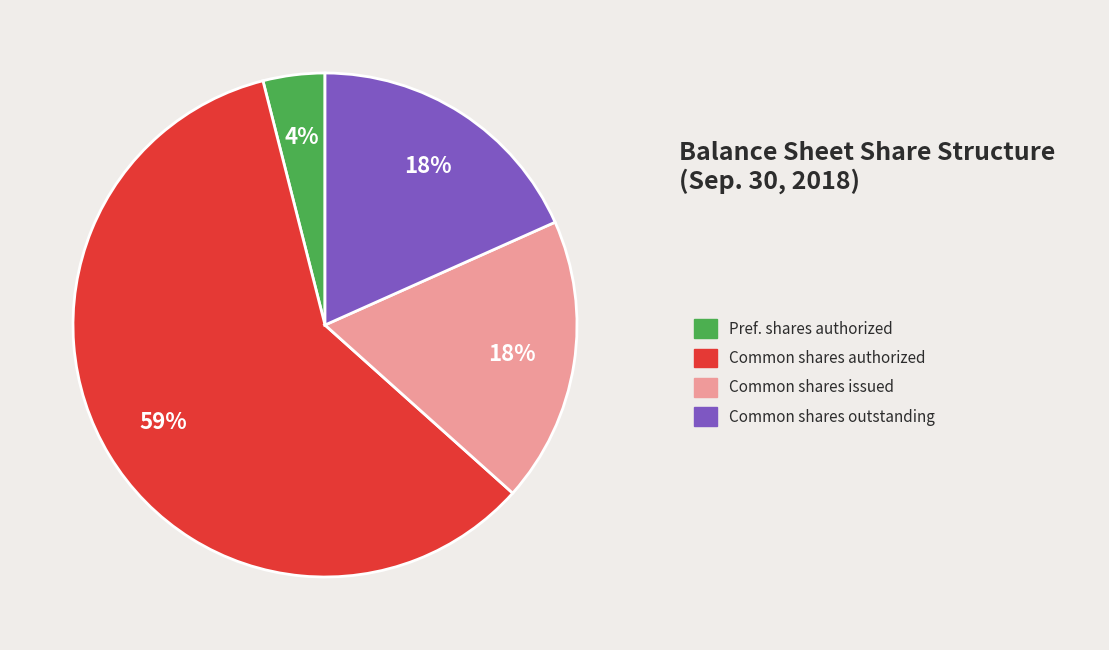

How many slices are in this pie chart?

4